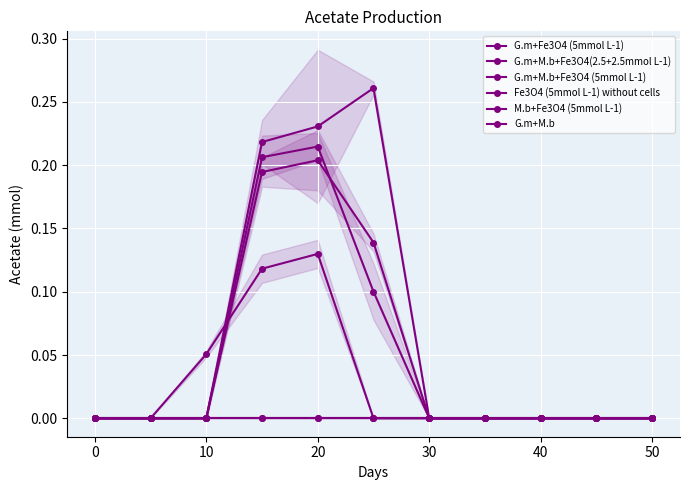

How many series are shown in this chart?

6